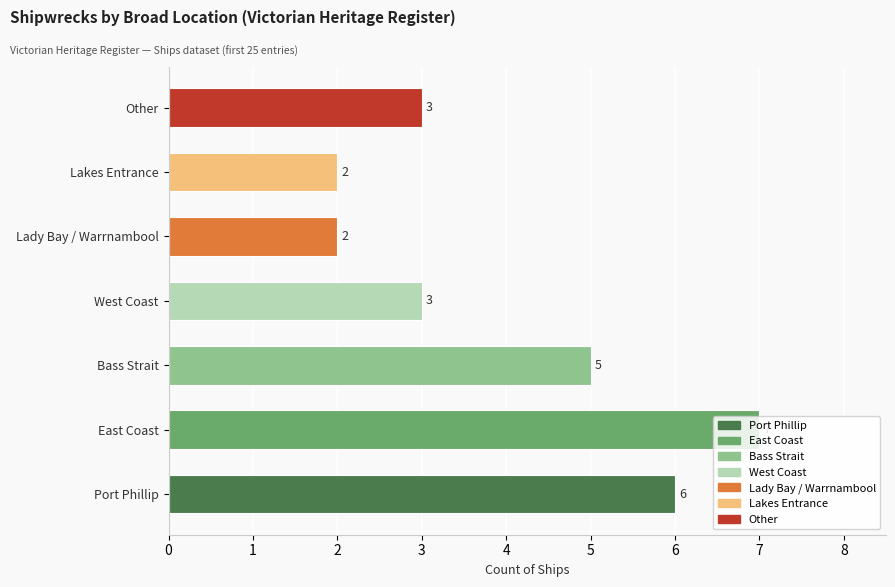

Which has a higher value, Lakes Entrance or Lady Bay / Warrnambool?

Lakes Entrance